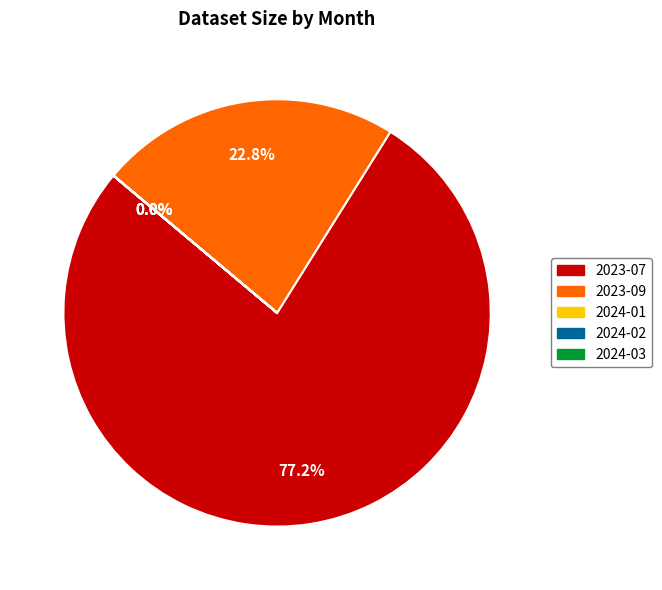

Does any single category account for the majority?

Yes